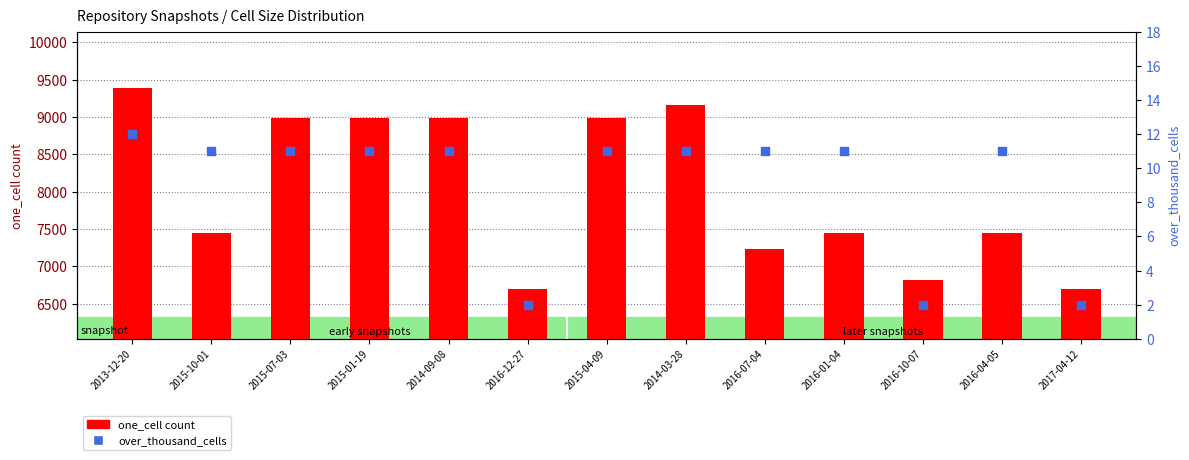

At how many categories does at least one series exceed 2781?

13